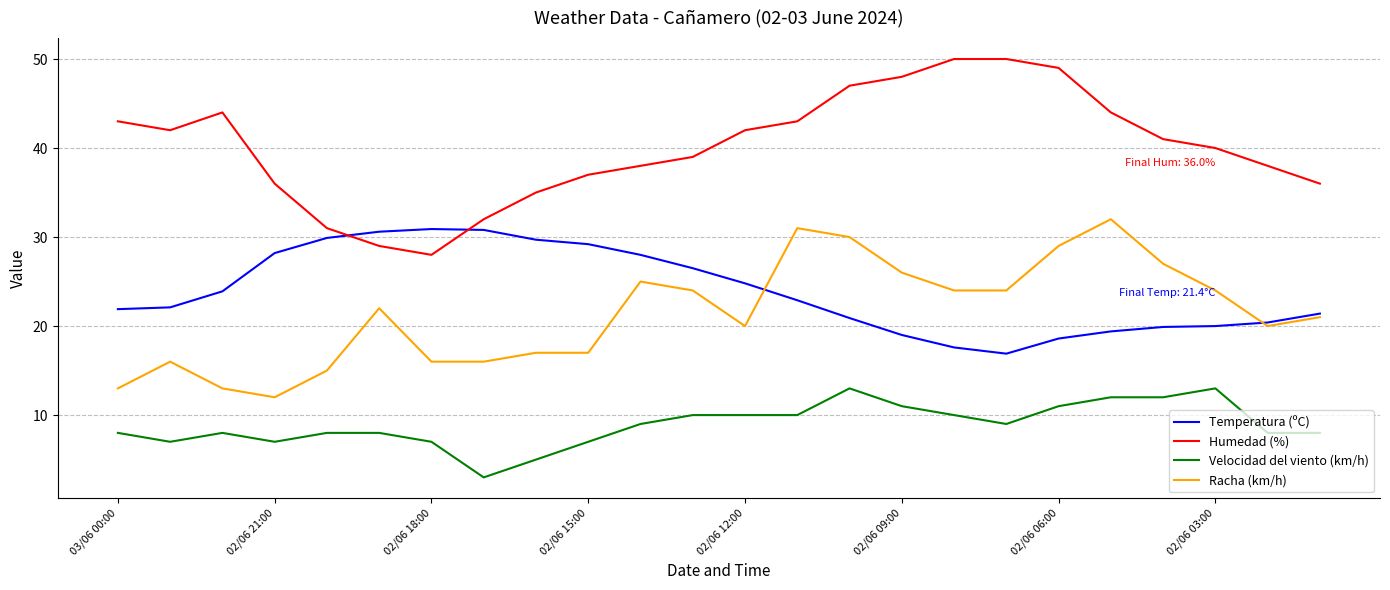

What is the maximum value shown in the chart?

50.0